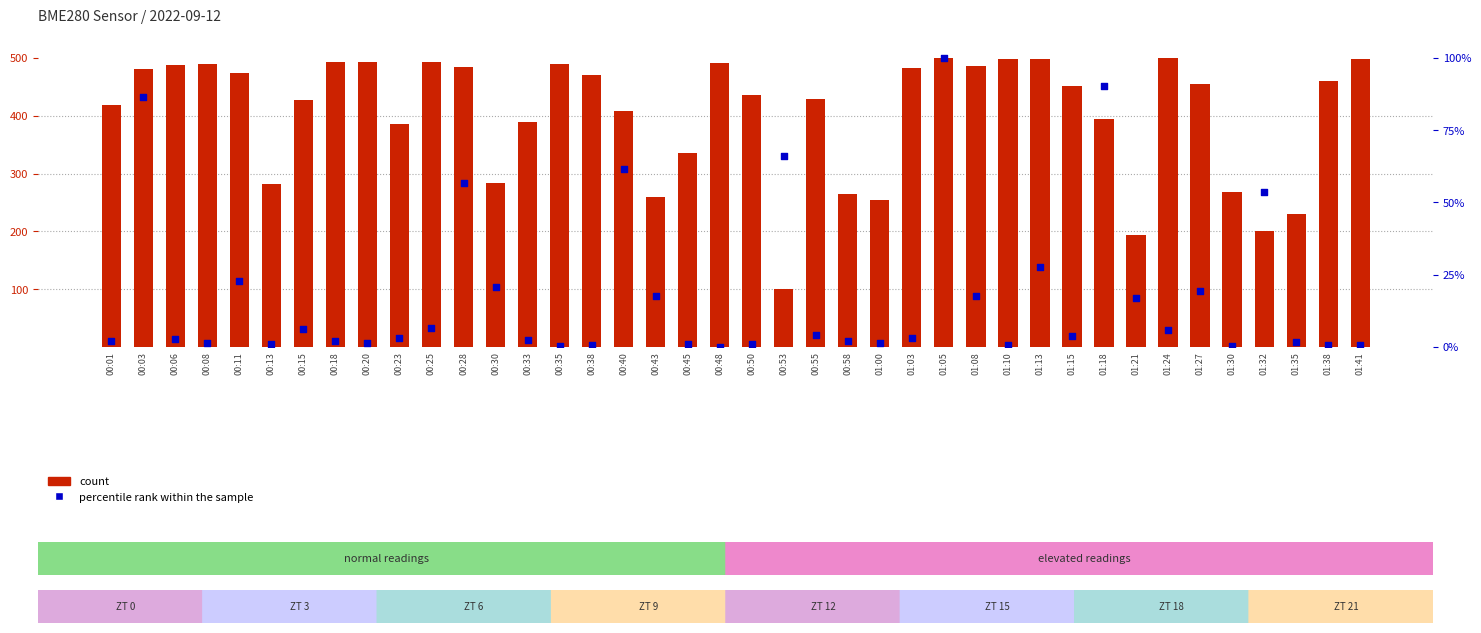

Which series has the largest Y range (max minus min)?

count